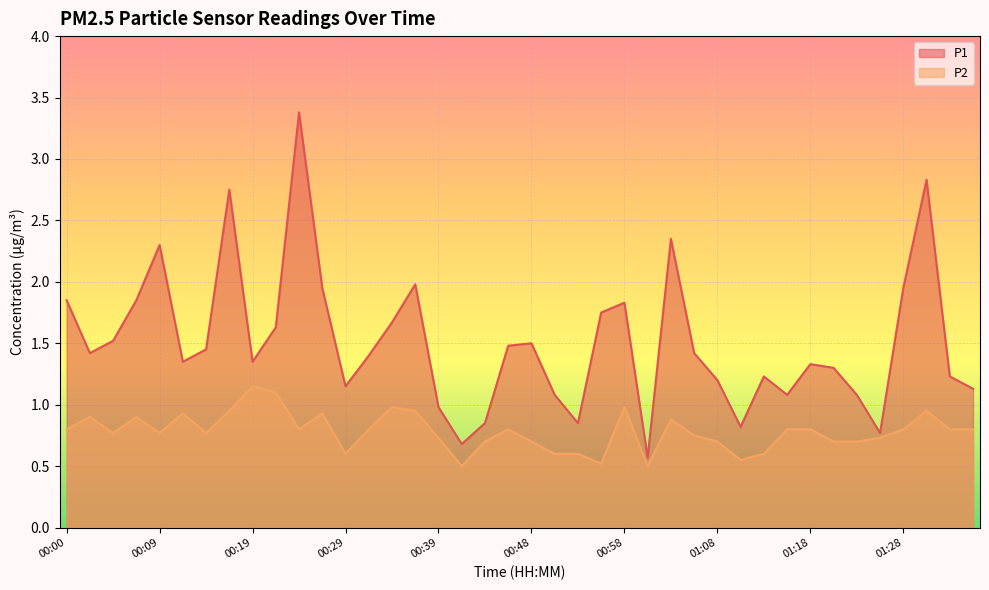

At which label does P2 reach its minimum?

00:41